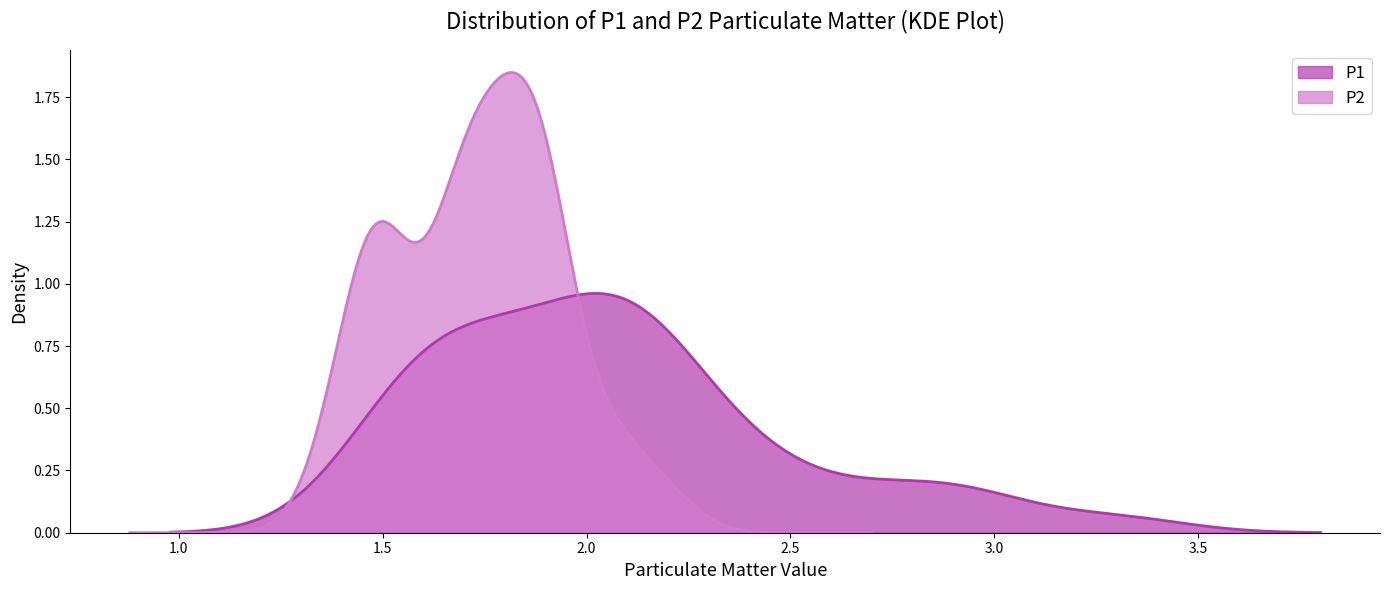

Reading left to right, extract all data points from this chart.

P1: 1.8	2.0	2.3	1.6	2.0	2.1	1.8	2.2	2.7	2.8	1.9	1.8	2.0	2.0	1.5	1.5	1.8	1.6	1.6	1.6	1.9	2.1	2.1	2.2	1.8	2.4	2.1	1.6	2.9	1.6	1.8	3.0	1.6	3.3	2.1	2.5	2.0	2.4	2.1	2.2
P2: 1.7	1.9	2.1	1.6	1.9	1.9	1.7	1.9	2.0	2.1	1.8	1.7	1.9	1.5	1.4	1.4	1.7	1.5	1.5	1.5	1.8	1.8	1.6	1.8	1.7	2.2	1.9	1.5	1.5	1.4	1.7	1.6	1.4	1.8	1.9	1.8	1.7	1.9	1.9	1.8